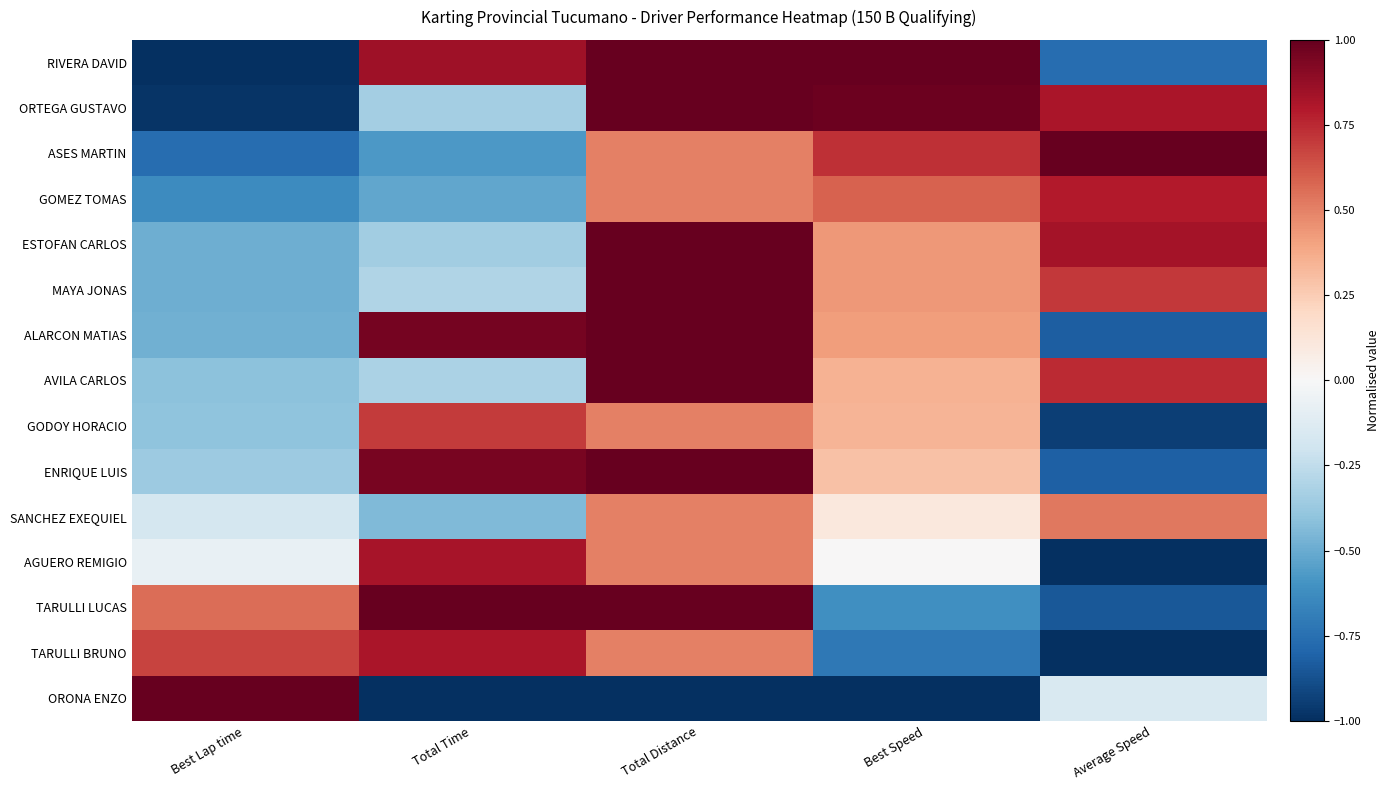

Reading right to left, transcribe all the data shown in this chart.

RIVERA DAVID: Average Speed=-0.8	Best Speed=1.0	Total Distance=1.0	Total Time=0.8	Best Lap time=-1.0
ORTEGA GUSTAVO: Average Speed=0.8	Best Speed=1.0	Total Distance=1.0	Total Time=-0.3	Best Lap time=-1.0
ASES MARTIN: Average Speed=1.0	Best Speed=0.7	Total Distance=0.5	Total Time=-0.6	Best Lap time=-0.8
GOMEZ TOMAS: Average Speed=0.8	Best Speed=0.6	Total Distance=0.5	Total Time=-0.5	Best Lap time=-0.6
ESTOFAN CARLOS: Average Speed=0.8	Best Speed=0.4	Total Distance=1.0	Total Time=-0.3	Best Lap time=-0.5
MAYA JONAS: Average Speed=0.7	Best Speed=0.4	Total Distance=1.0	Total Time=-0.3	Best Lap time=-0.5
ALARCON MATIAS: Average Speed=-0.8	Best Speed=0.4	Total Distance=1.0	Total Time=1.0	Best Lap time=-0.5
AVILA CARLOS: Average Speed=0.7	Best Speed=0.4	Total Distance=1.0	Total Time=-0.3	Best Lap time=-0.4
GODOY HORACIO: Average Speed=-0.9	Best Speed=0.3	Total Distance=0.5	Total Time=0.7	Best Lap time=-0.4
ENRIQUE LUIS: Average Speed=-0.8	Best Speed=0.3	Total Distance=1.0	Total Time=1.0	Best Lap time=-0.4
SANCHEZ EXEQUIEL: Average Speed=0.5	Best Speed=0.1	Total Distance=0.5	Total Time=-0.4	Best Lap time=-0.2
AGUERO REMIGIO: Average Speed=-1.0	Best Speed=0.0	Total Distance=0.5	Total Time=0.8	Best Lap time=-0.1
TARULLI LUCAS: Average Speed=-0.8	Best Speed=-0.6	Total Distance=1.0	Total Time=1.0	Best Lap time=0.6
TARULLI BRUNO: Average Speed=-1.0	Best Speed=-0.7	Total Distance=0.5	Total Time=0.8	Best Lap time=0.7
ORONA ENZO: Average Speed=-0.2	Best Speed=-1.0	Total Distance=-1.0	Total Time=-1.0	Best Lap time=1.0